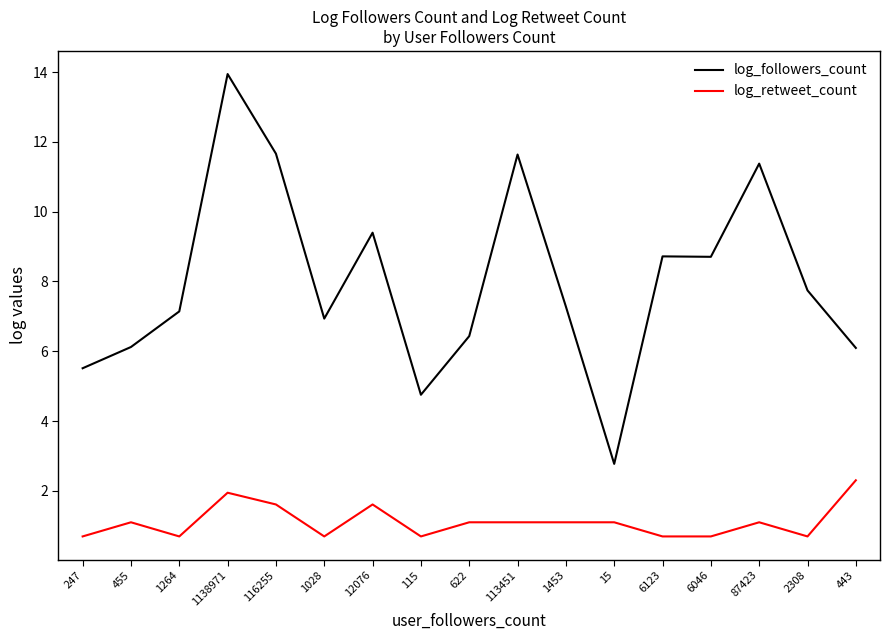

Which series has the largest range (max minus min)?

log_followers_count